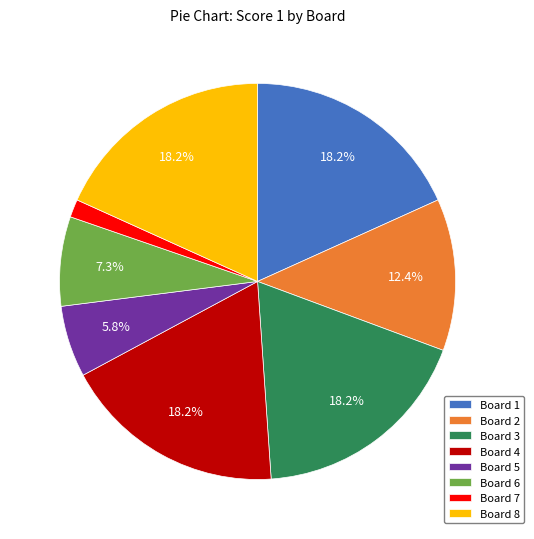

How many slices are in this pie chart?

8